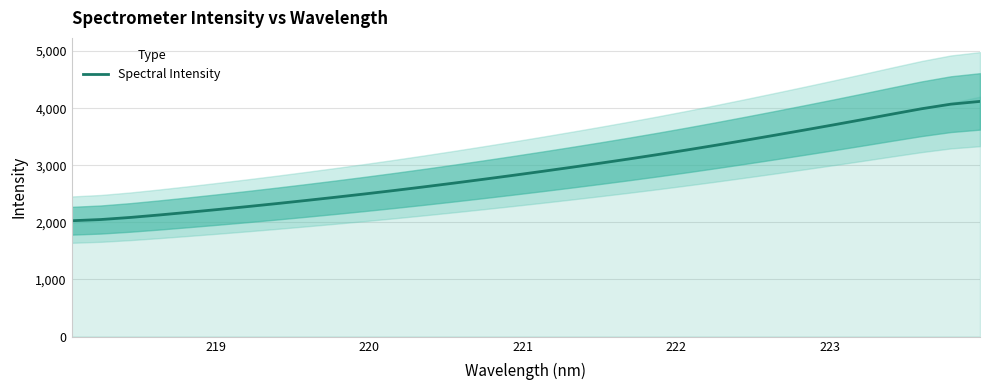

Reading left to right, list all the values displayed in this chart.

2029.1	2050.6	2087.0	2130.9	2178.0	2226.9	2277.5	2330.2	2384.8	2441.0	2499.1	2559.2	2621.7	2686.2	2752.5	2820.5	2890.4	2961.9	3035.2	3110.7	3188.8	3269.9	3353.7	3440.0	3528.2	3617.8	3709.0	3802.3	3897.3	3990.3	4070.7	4119.3